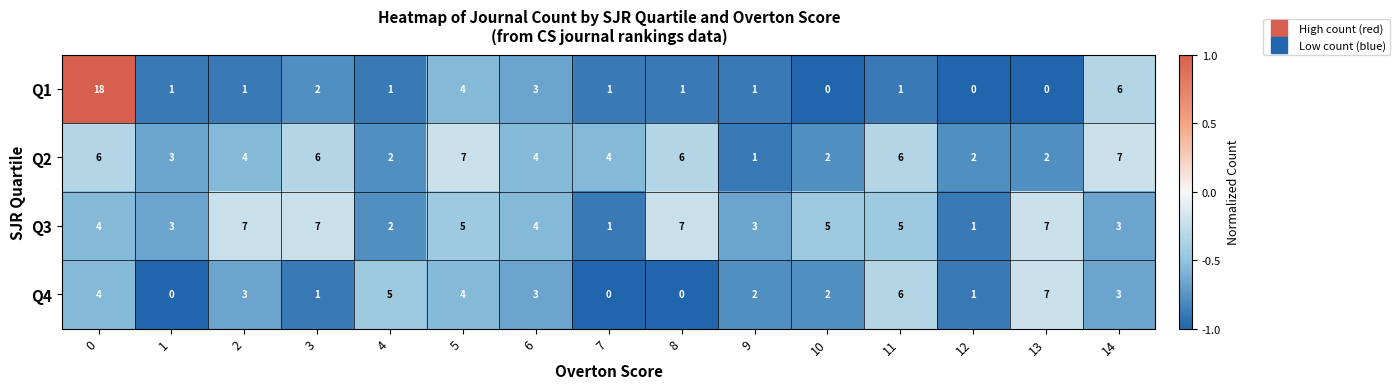

What is the difference between the highest and lowest values at 1?

3